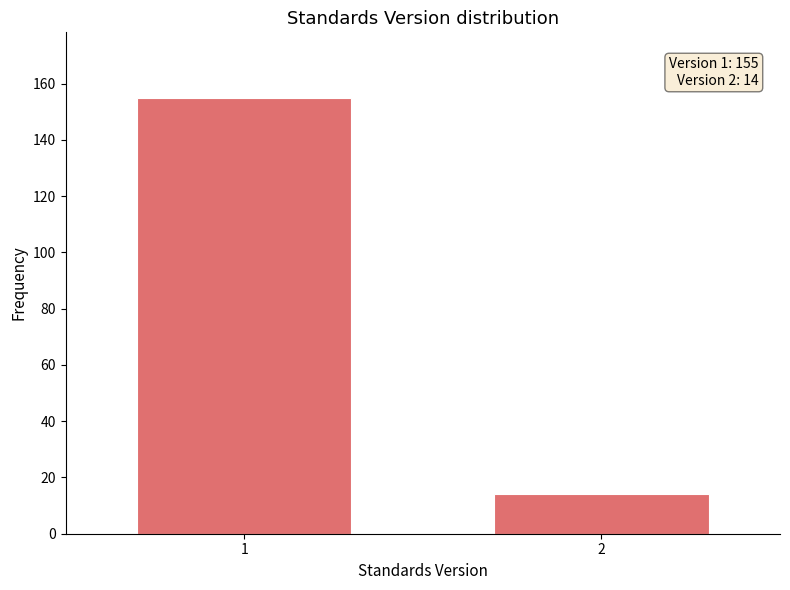

Reading left to right, extract all data points from this chart.

1=155	2=14